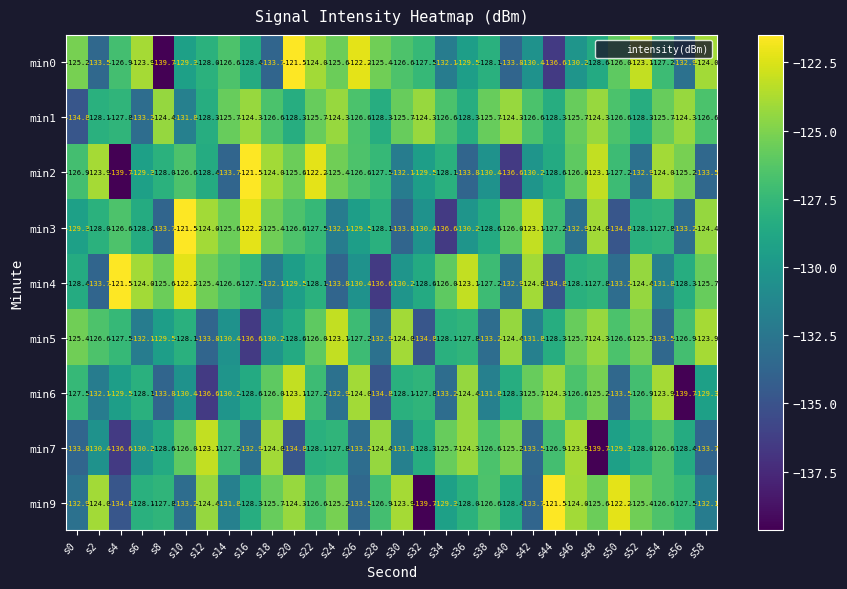

What is the spread (max minus min) of values at s46?

9.0